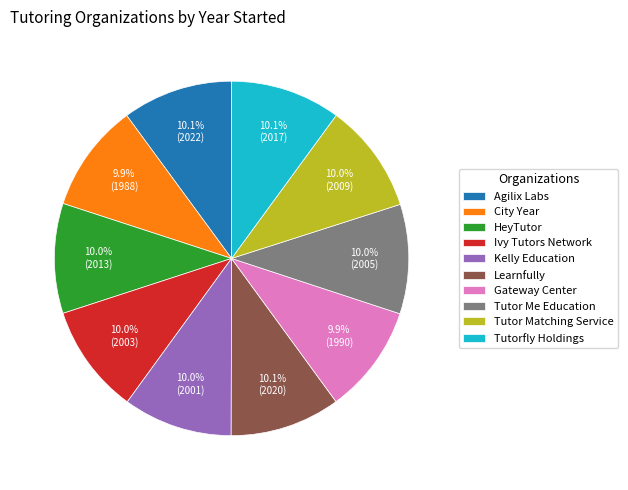

What is the ratio of the value at Tutorfly Holdings to the value at Gateway Center?

1.0